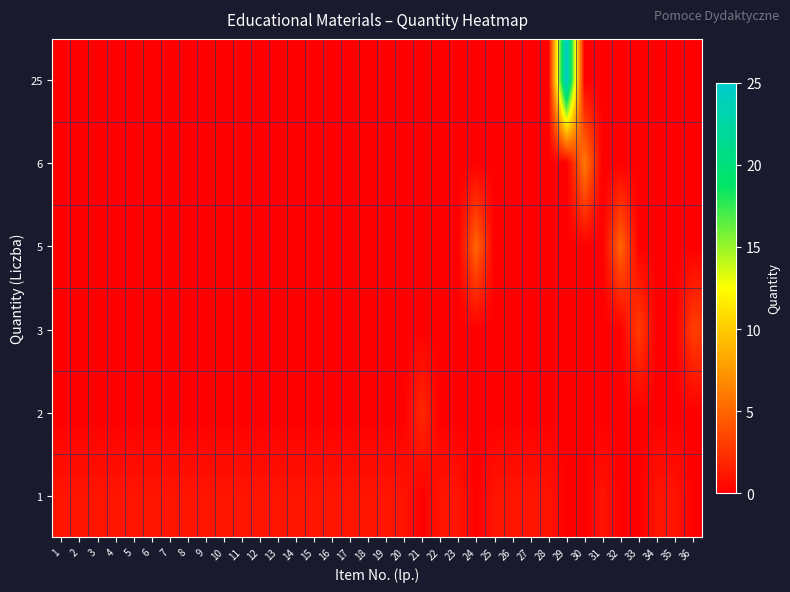

Reading left to right, what are all the values shown in this chart?

1: 1=1	2=1	3=1	4=1	5=1	6=1	7=1	8=1	9=1	10=1	11=1	12=1	13=1	14=1	15=1	16=1	17=1	18=1	19=1	20=1	21=0	22=1	23=1	24=0	25=1	26=1	27=1	28=1	29=0	30=0	31=1	32=0	33=0	34=1	35=1	36=0
2: 1=0	2=0	3=0	4=0	5=0	6=0	7=0	8=0	9=0	10=0	11=0	12=0	13=0	14=0	15=0	16=0	17=0	18=0	19=0	20=0	21=2	22=0	23=0	24=0	25=0	26=0	27=0	28=0	29=0	30=0	31=0	32=0	33=0	34=0	35=0	36=0
3: 1=0	2=0	3=0	4=0	5=0	6=0	7=0	8=0	9=0	10=0	11=0	12=0	13=0	14=0	15=0	16=0	17=0	18=0	19=0	20=0	21=0	22=0	23=0	24=0	25=0	26=0	27=0	28=0	29=0	30=0	31=0	32=0	33=3	34=0	35=0	36=3
5: 1=0	2=0	3=0	4=0	5=0	6=0	7=0	8=0	9=0	10=0	11=0	12=0	13=0	14=0	15=0	16=0	17=0	18=0	19=0	20=0	21=0	22=0	23=0	24=5	25=0	26=0	27=0	28=0	29=0	30=0	31=0	32=5	33=0	34=0	35=0	36=0
6: 1=0	2=0	3=0	4=0	5=0	6=0	7=0	8=0	9=0	10=0	11=0	12=0	13=0	14=0	15=0	16=0	17=0	18=0	19=0	20=0	21=0	22=0	23=0	24=0	25=0	26=0	27=0	28=0	29=0	30=6	31=0	32=0	33=0	34=0	35=0	36=0
25: 1=0	2=0	3=0	4=0	5=0	6=0	7=0	8=0	9=0	10=0	11=0	12=0	13=0	14=0	15=0	16=0	17=0	18=0	19=0	20=0	21=0	22=0	23=0	24=0	25=0	26=0	27=0	28=0	29=25	30=0	31=0	32=0	33=0	34=0	35=0	36=0